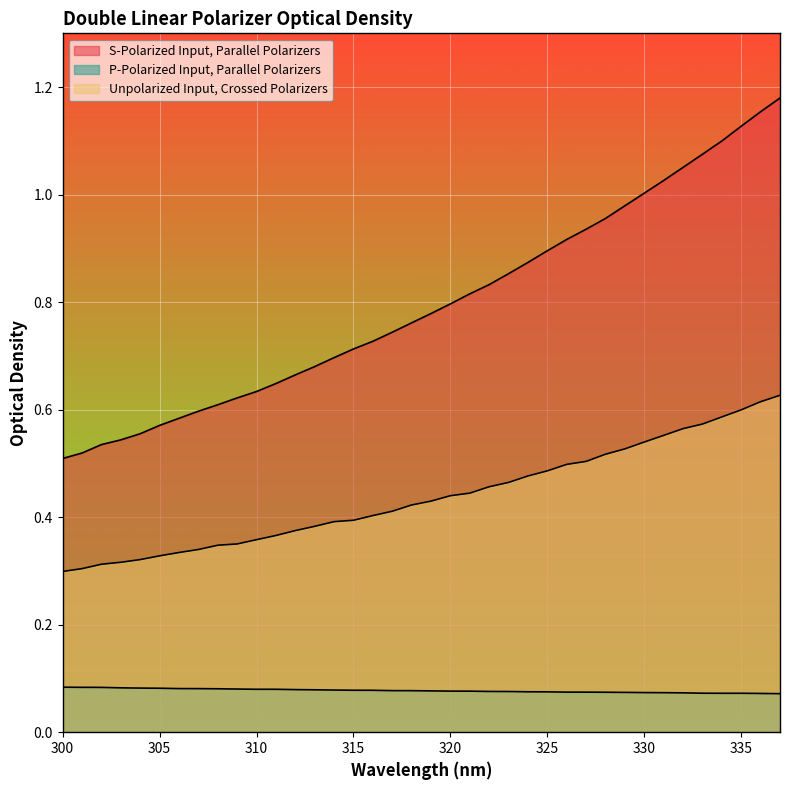

True or false: Unpolarized Input, Crossed Polarizers and P-Polarized Input, Parallel Polarizers intersect in this chart.

False